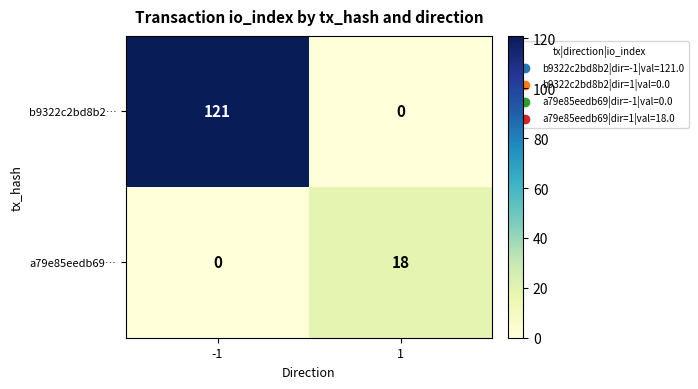

What is the sum of all b9322c2bd8b2… values?

121